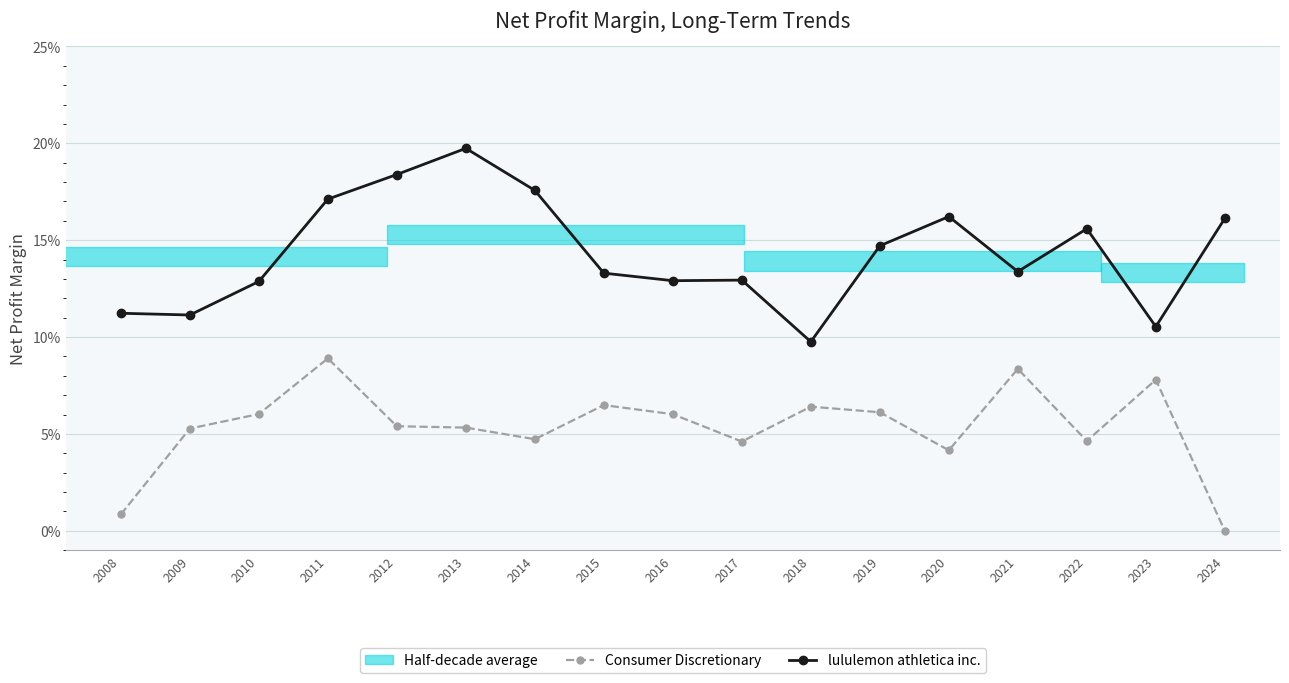

True or false: lululemon athletica inc. has a value of 0.1 at 2015.

False